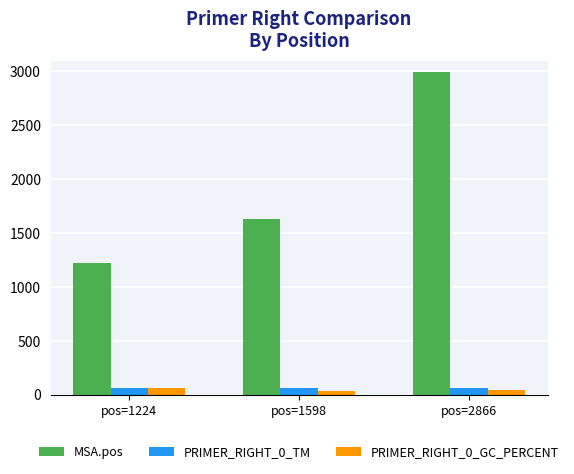

Where is PRIMER_RIGHT_0_GC_PERCENT nearest to the value 47?

pos=2866